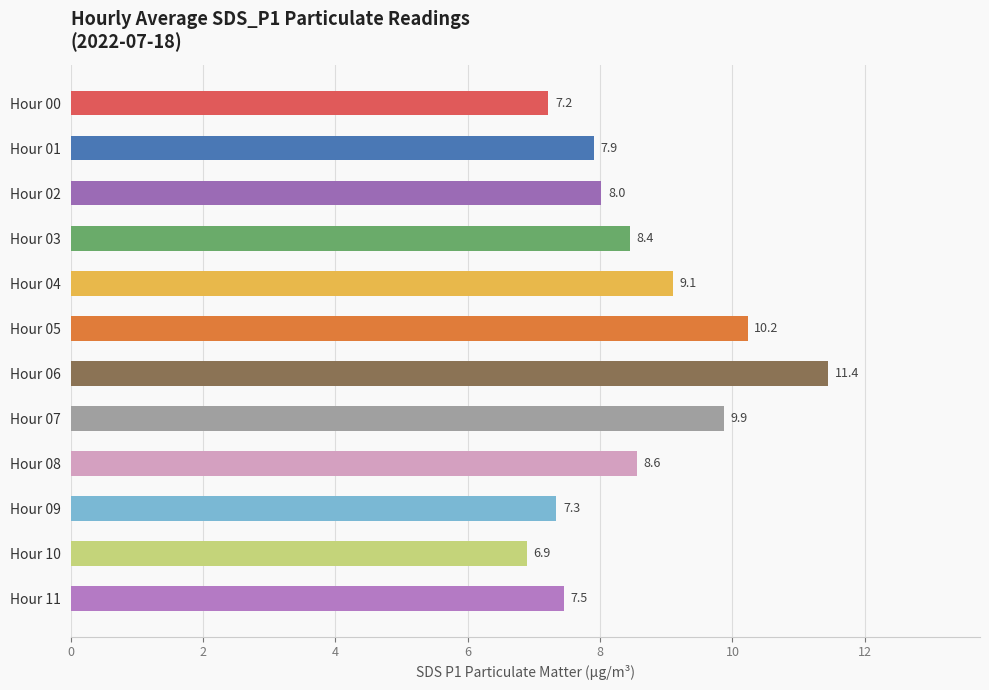

Read the value at Hour 01.

7.9